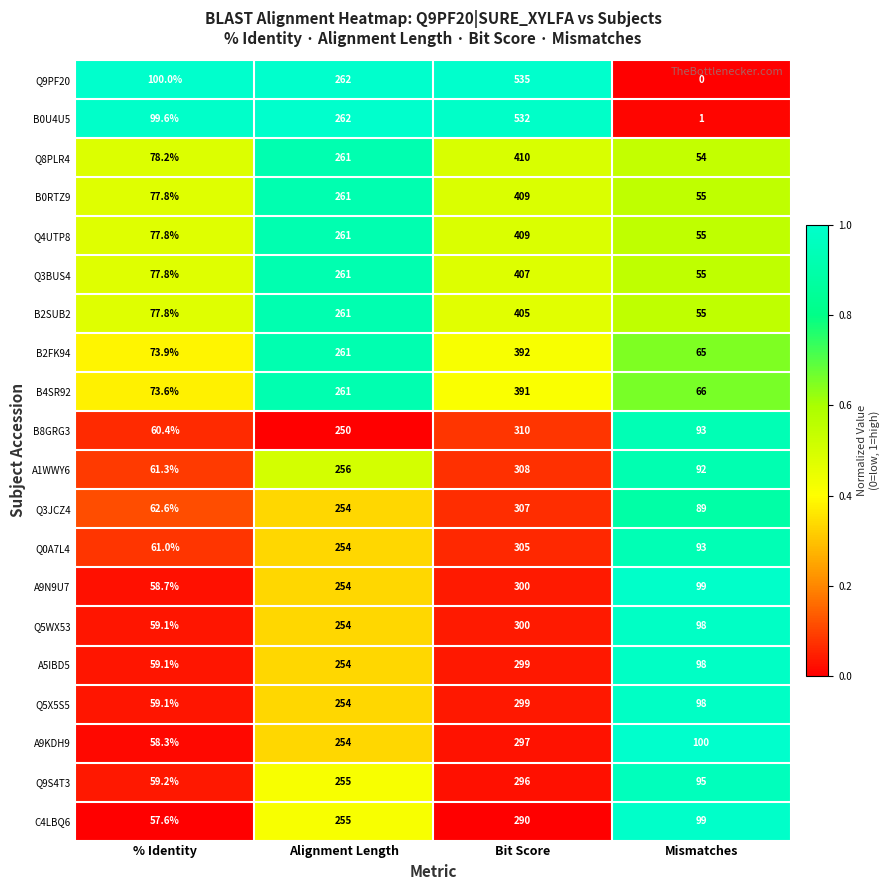

Is the value of B8GRG3 at % Identity greater than the value of B0U4U5 at Mismatches?

Yes